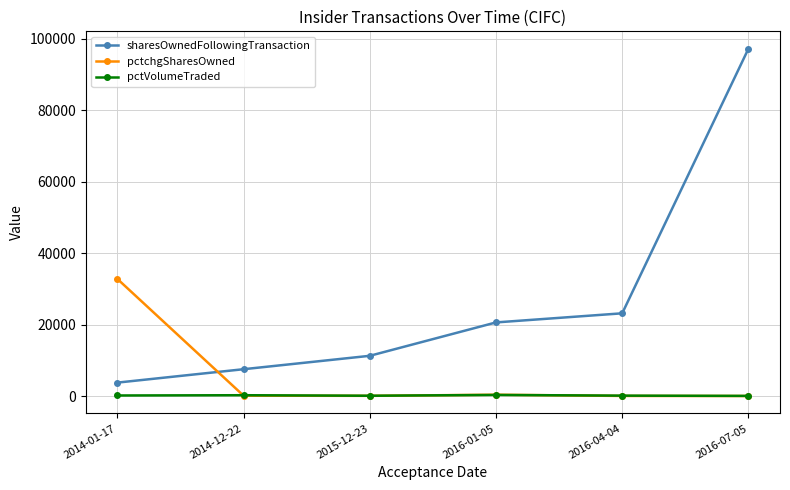

In pctVolumeTraded, how many points are higher than both neighbors (excluding endpoints)?

2